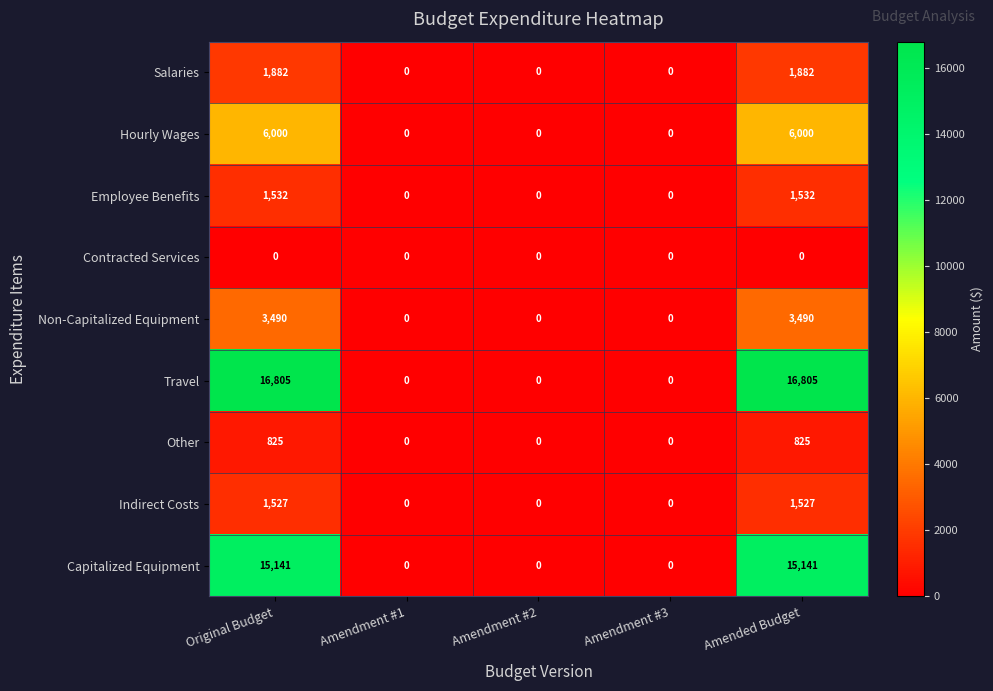

How many data points does each series have?

5